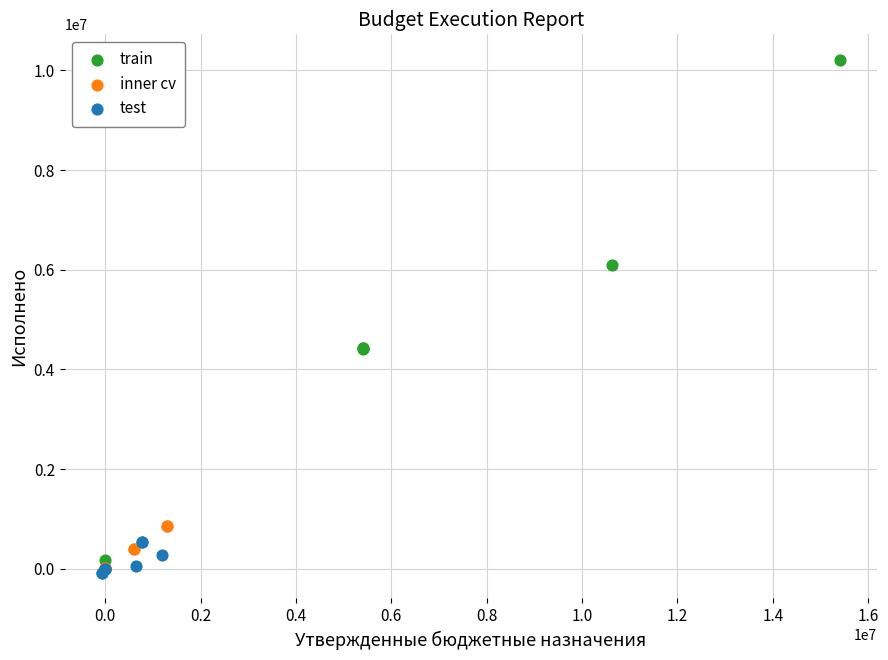

Which series reaches the maximum Y coordinate?

train